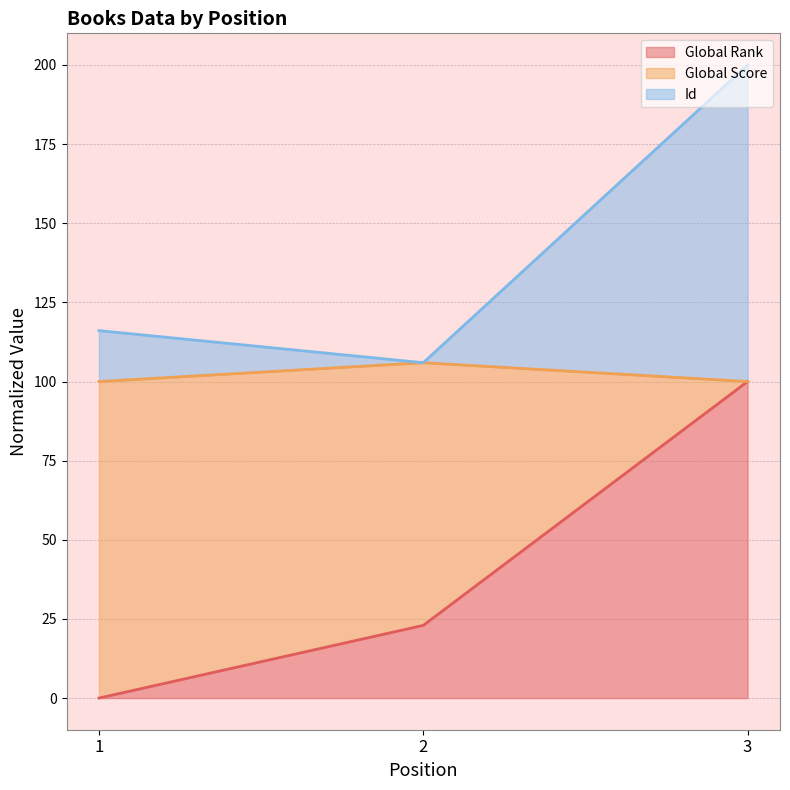

Reading left to right, list the values for the Global Rank series.

1=0.0	2=23.0	3=100.0